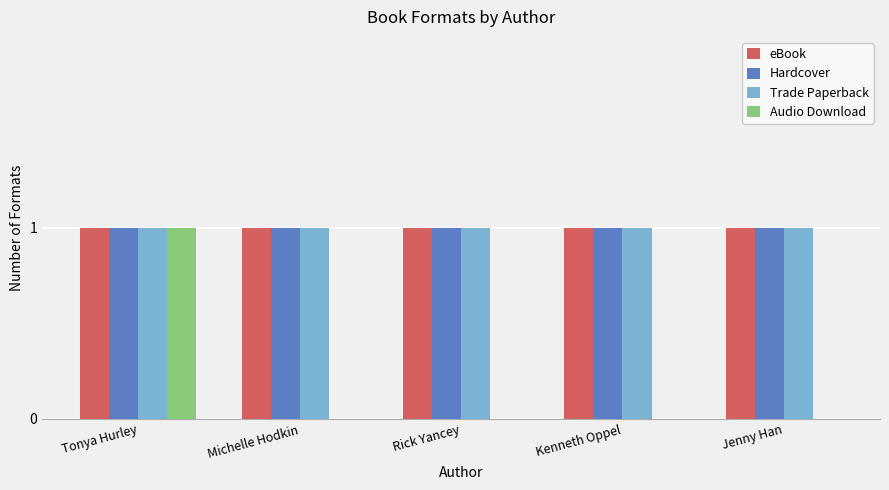

At which category is the sum across all series the highest?

Tonya Hurley